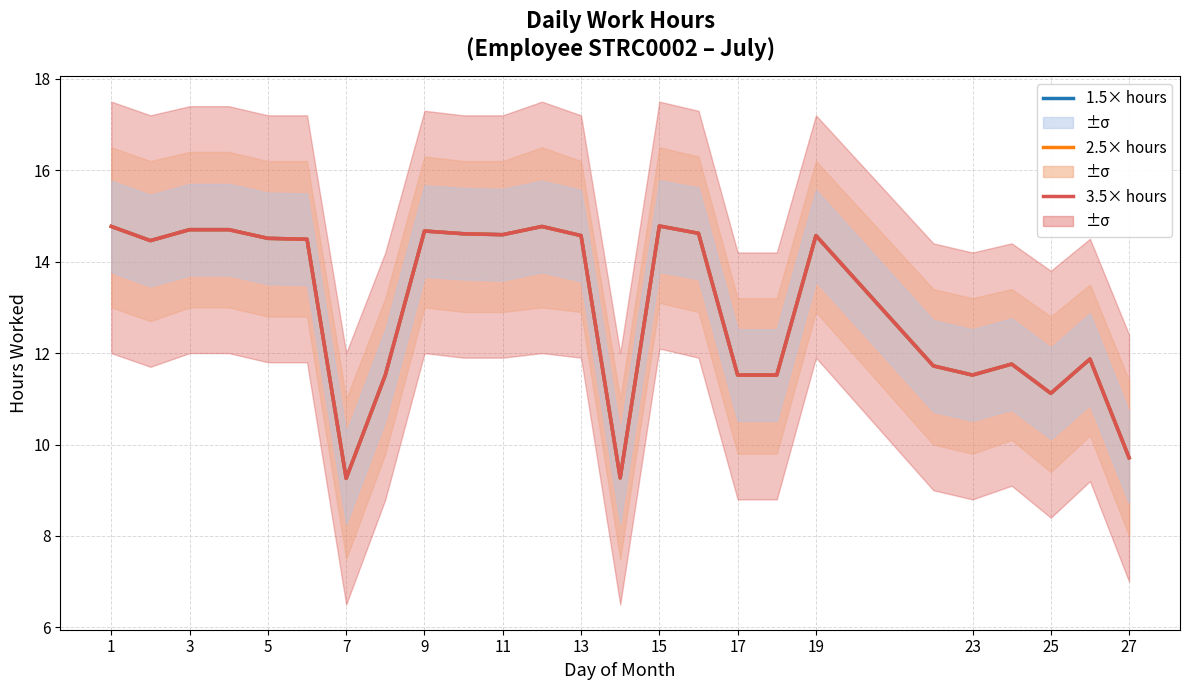

Count the number of categories in the chart.

25